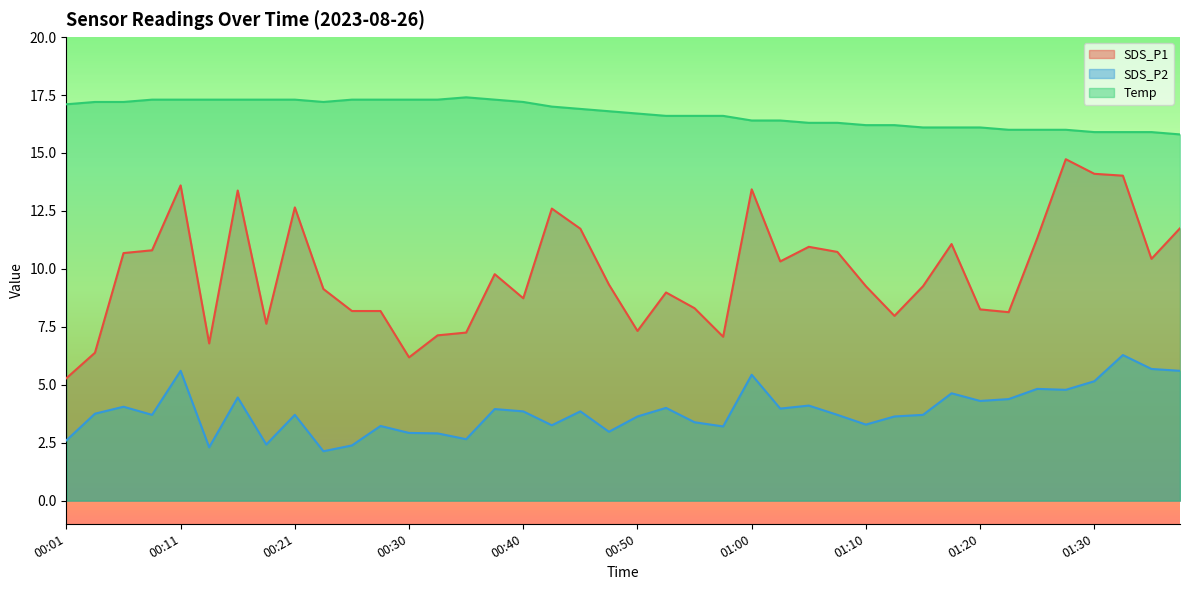

True or false: SDS_P1 and SDS_P2 cross at least once.

False